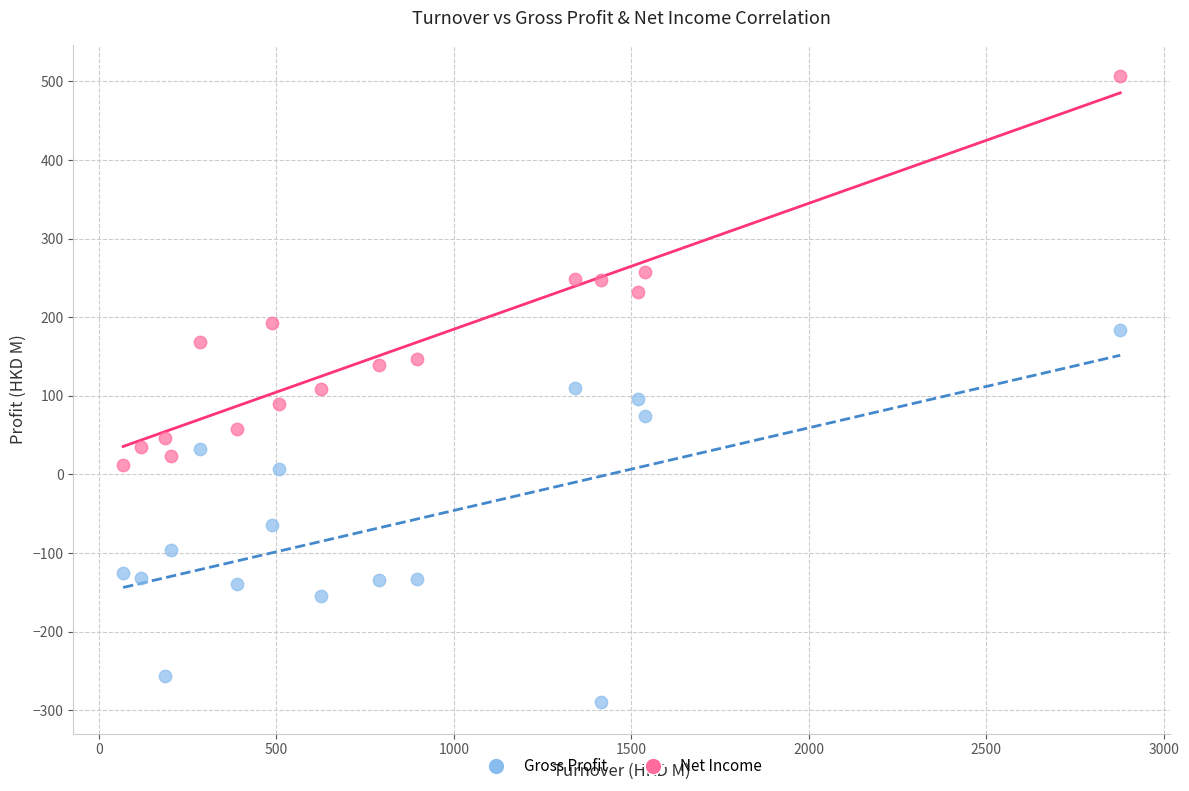

Which series reaches the minimum Y coordinate?

Net Income